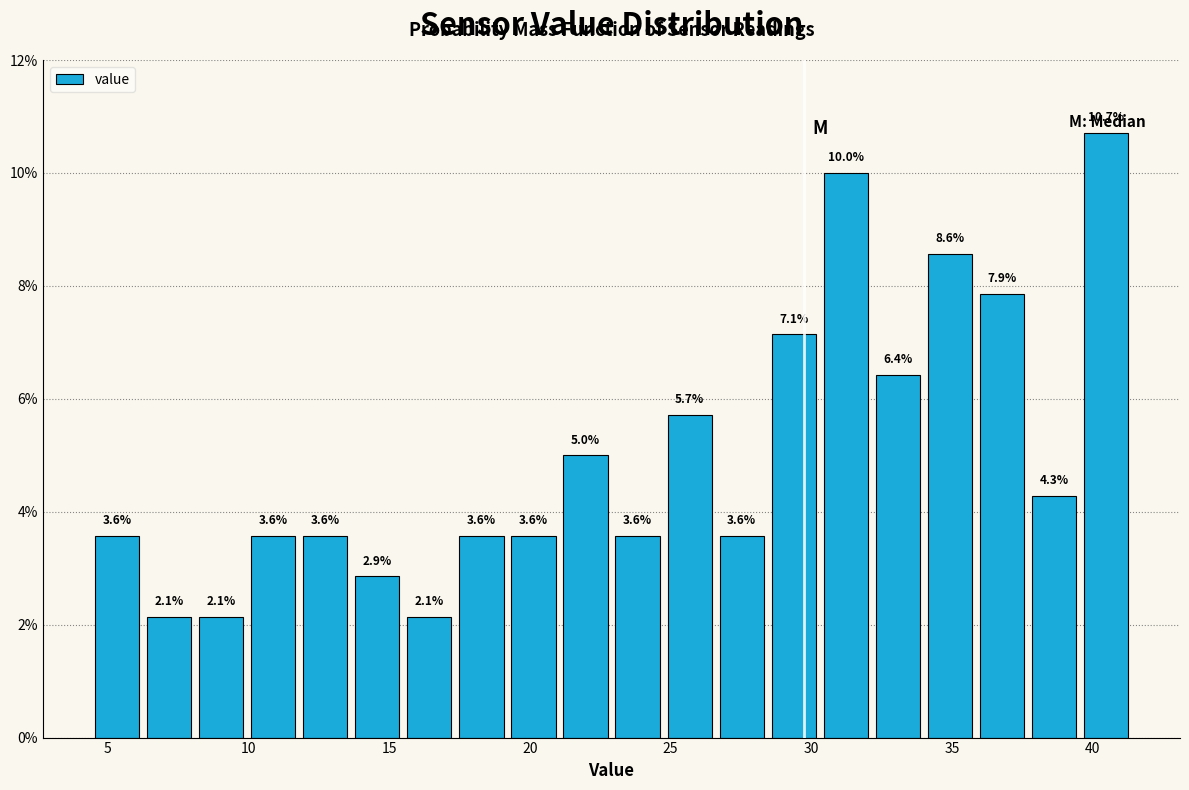

Read against the x-axis, roughly where is the centre of the tallest bar?

40.5